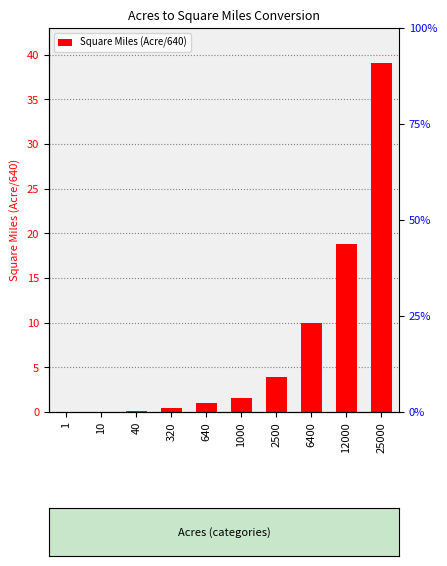

Reading left to right, transcribe all the data shown in this chart.

1=0.0	10=0.0	40=0.1	320=0.5	640=1.0	1000=1.6	2500=3.9	6400=10.0	12000=18.8	25000=39.1